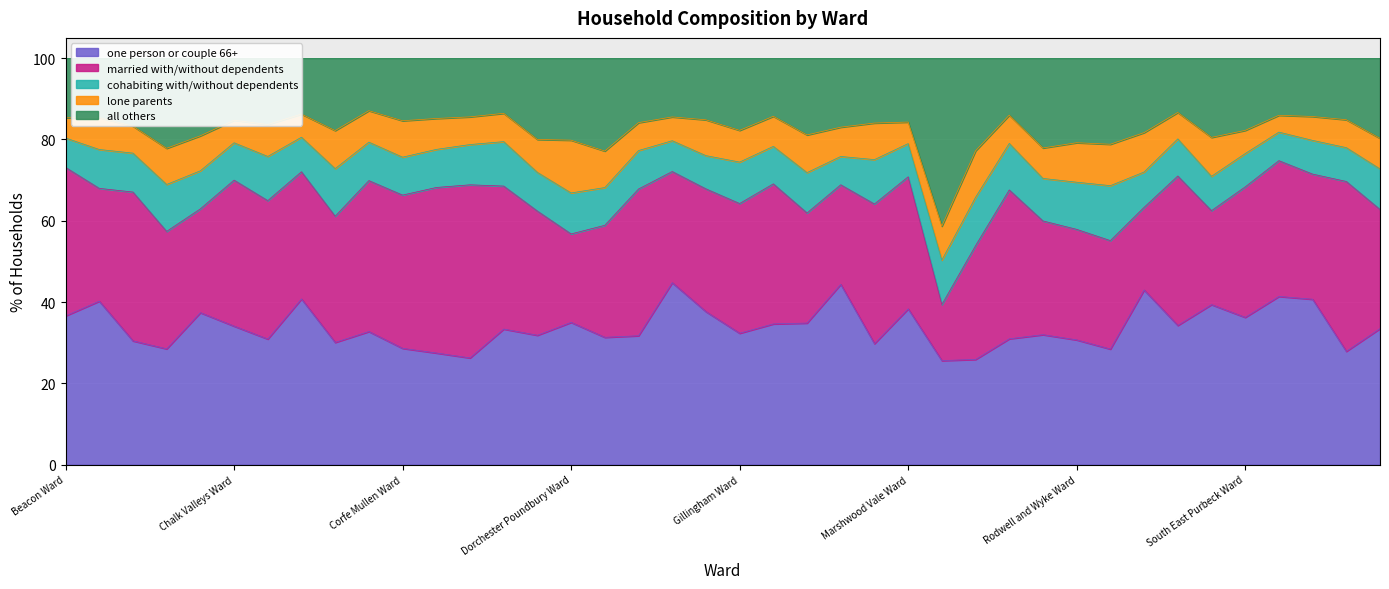

True or false: one person or couple 66+ and cohabiting with/without dependents intersect in this chart.

False